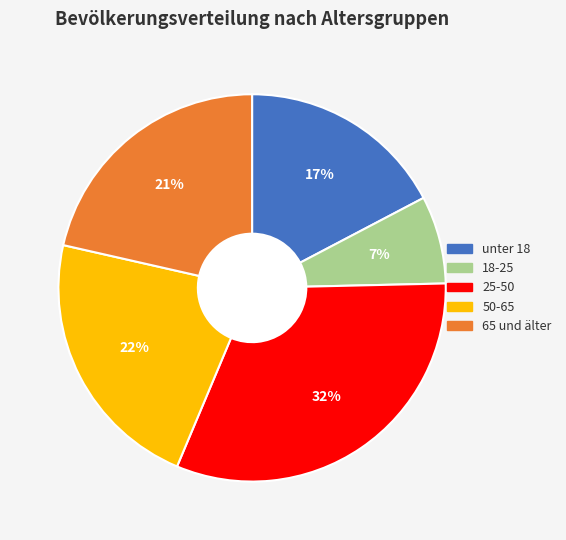

What percentage is the 50-65 slice, to the nearest percent?

22%